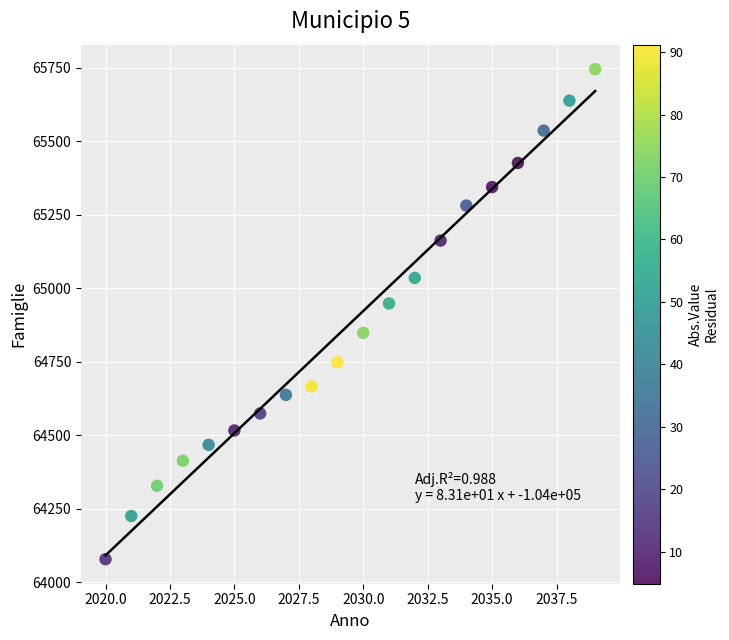

What Y value in the scatter plot is closest to 64911?

64948